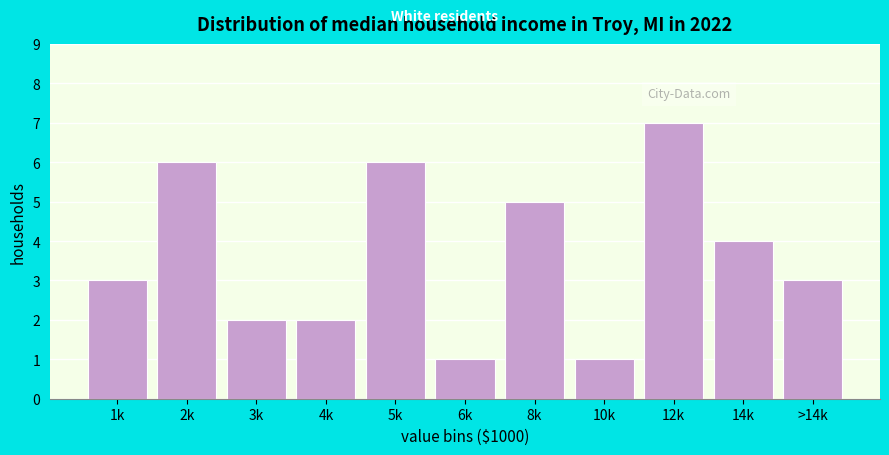

Reading right to left, transcribe all the data shown in this chart.

3	4	7	1	5	1	6	2	2	6	3